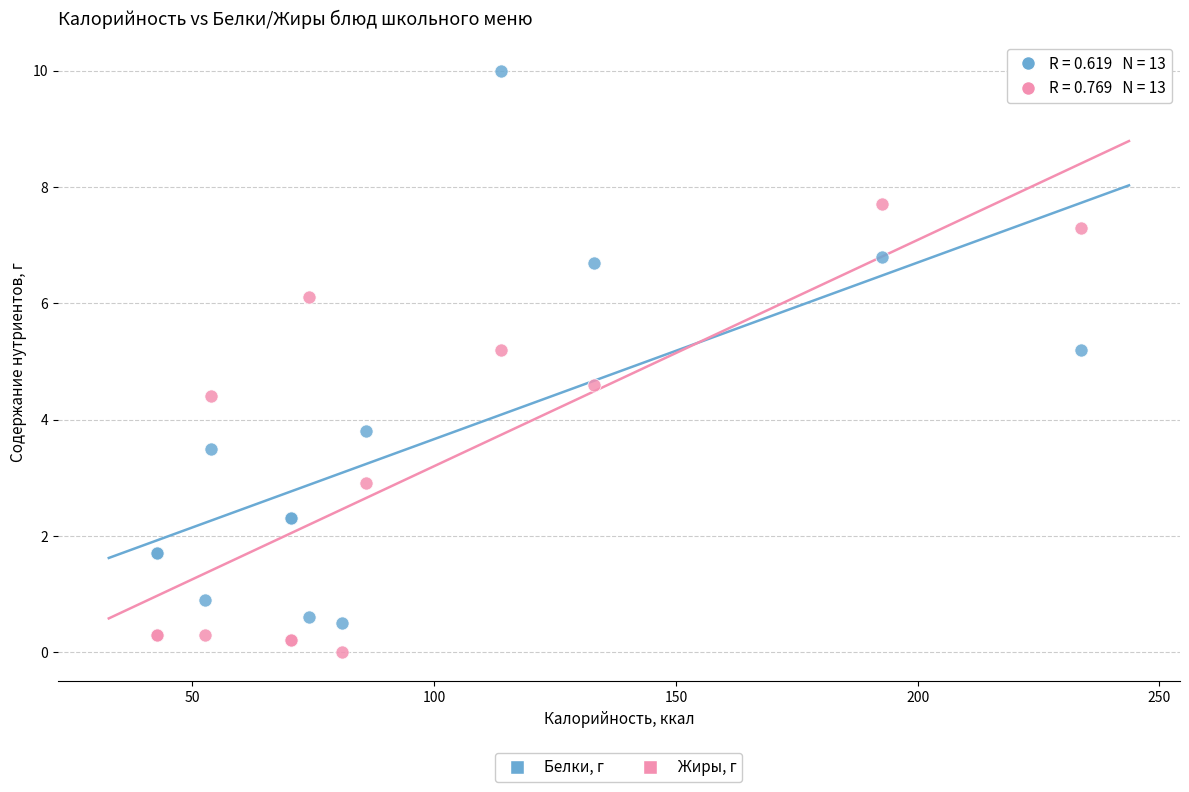

Which series has the largest Y range (max minus min)?

Белки, г